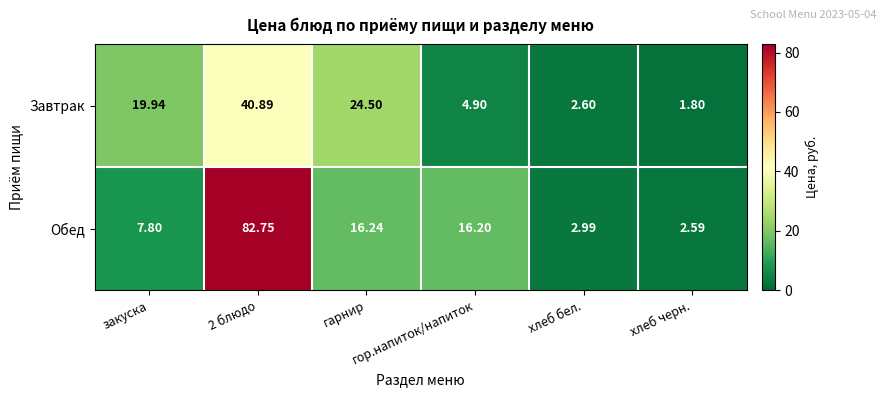

Between закуска and гор.напиток/напиток, which series saw the biggest shift?

Завтрак